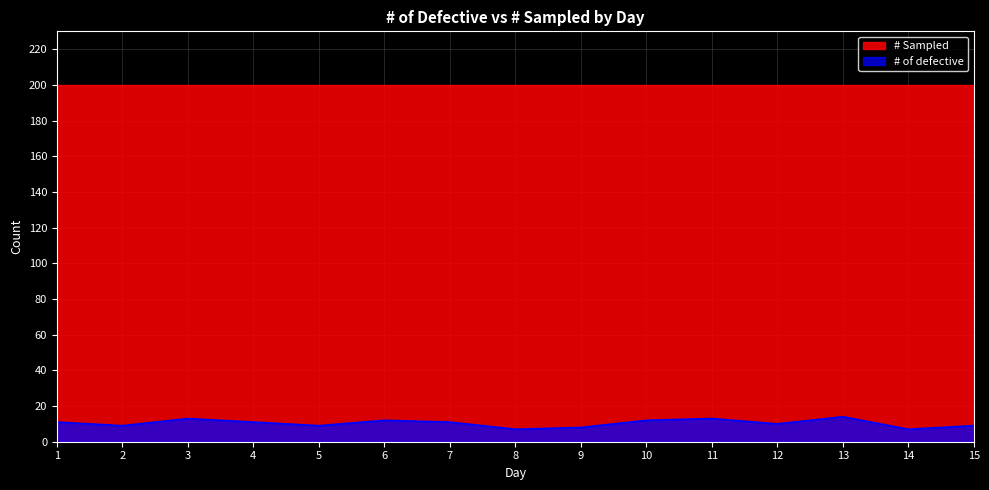

Is it true that the value at 6 is 16?

False